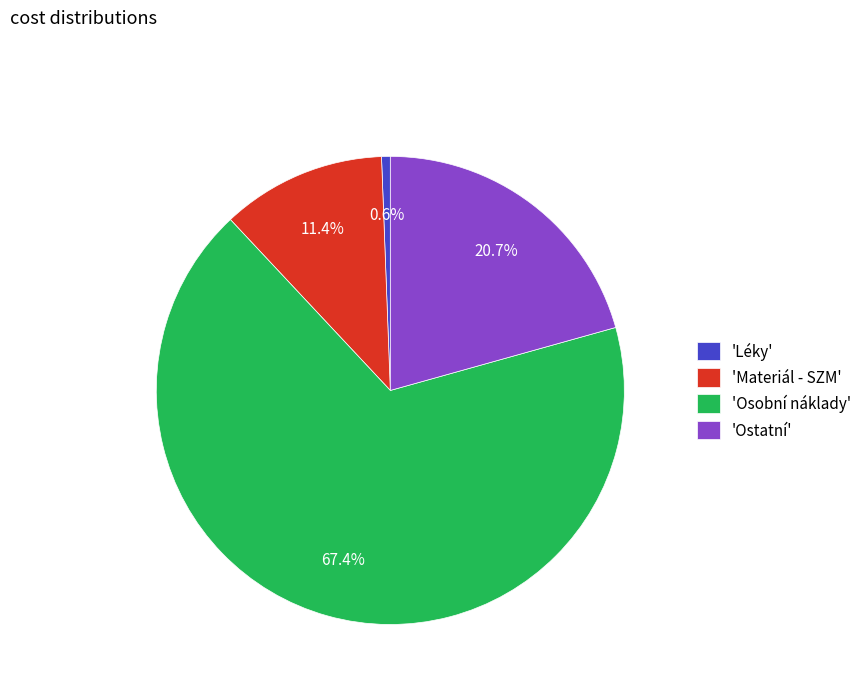

To the nearest percent, what is the difference between the largest and smallest slice percentages?

67%